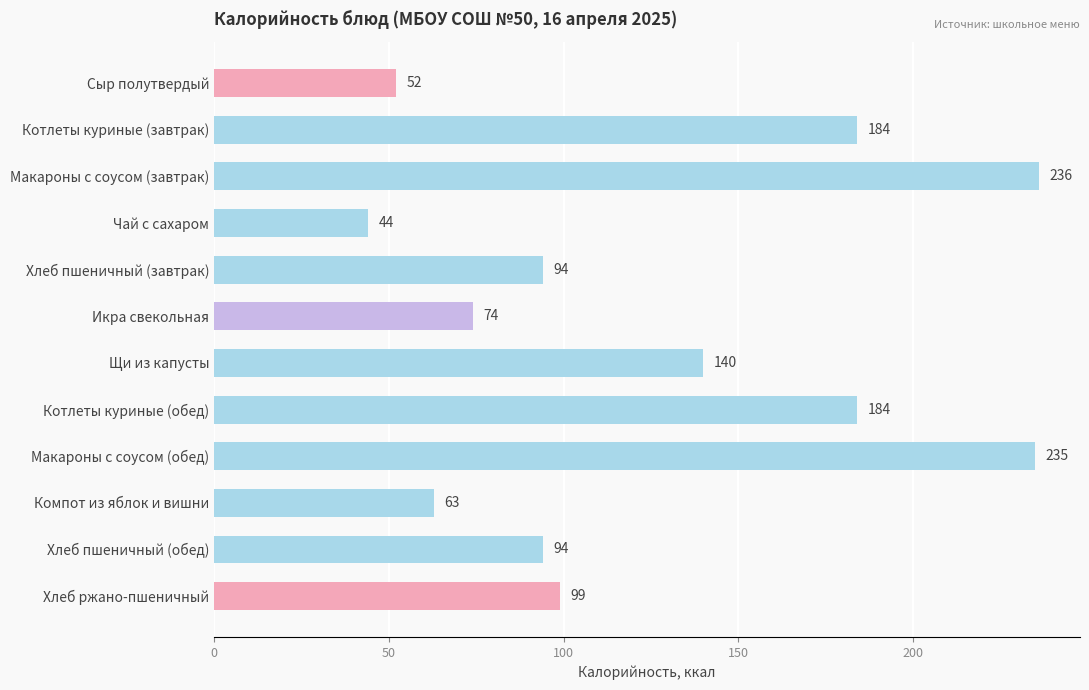

At which category does the chart reach its minimum across all series?

Чай с сахаром